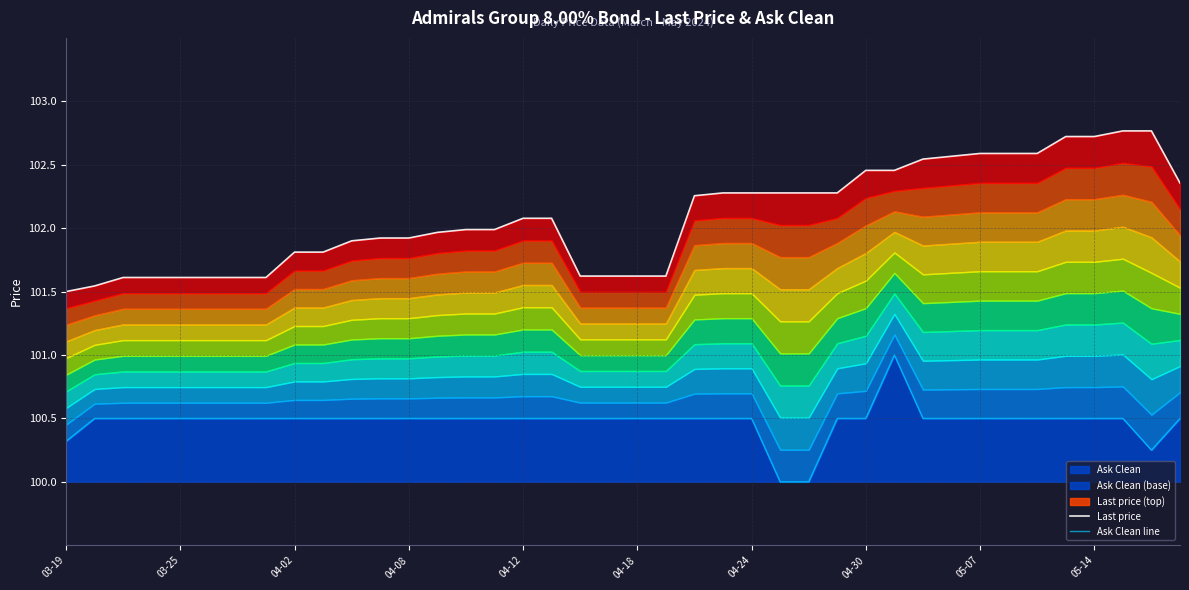

True or false: Last price and Ask Clean line cross at least once.

False